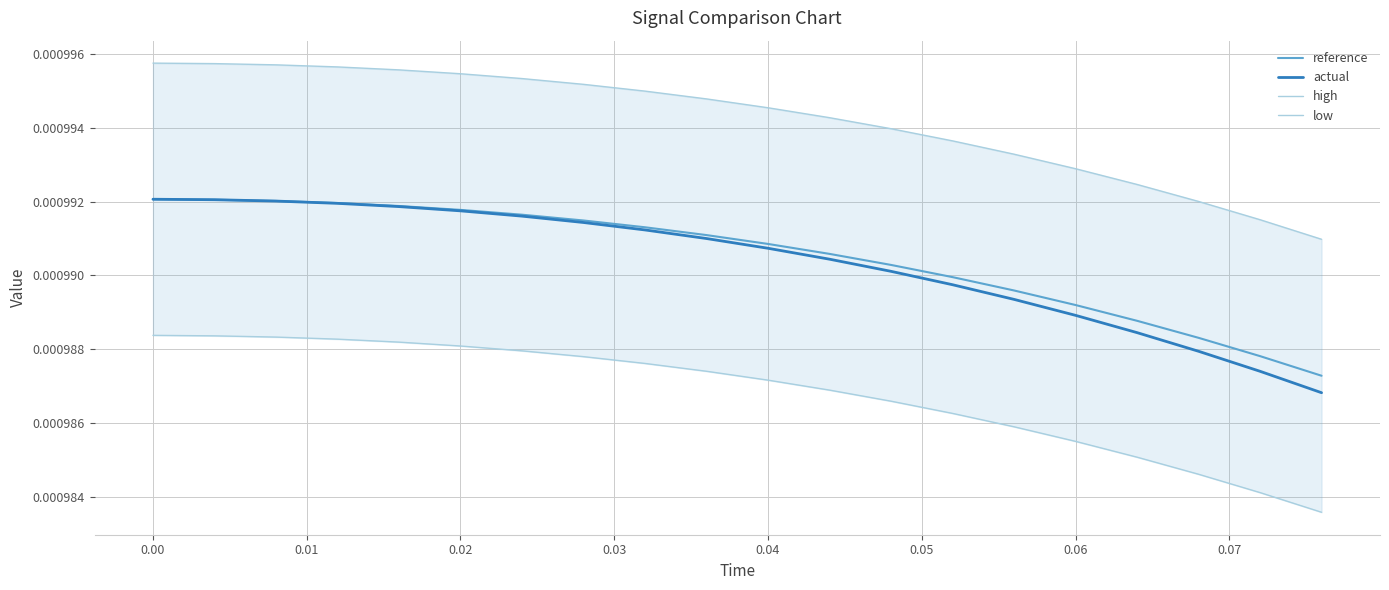

Count the number of data series in this chart.

4